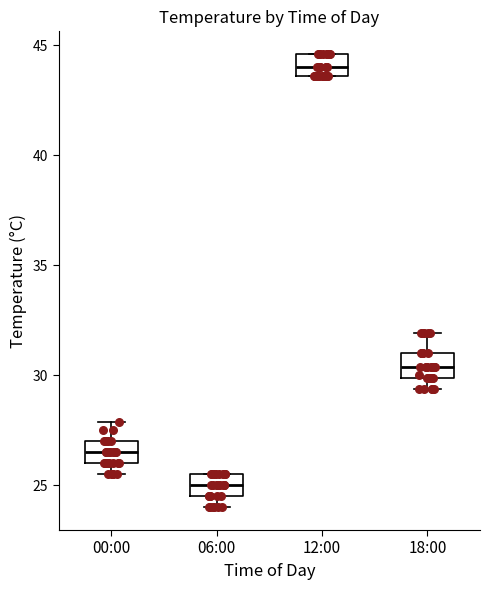

Which box has the lowest median line?

06:00